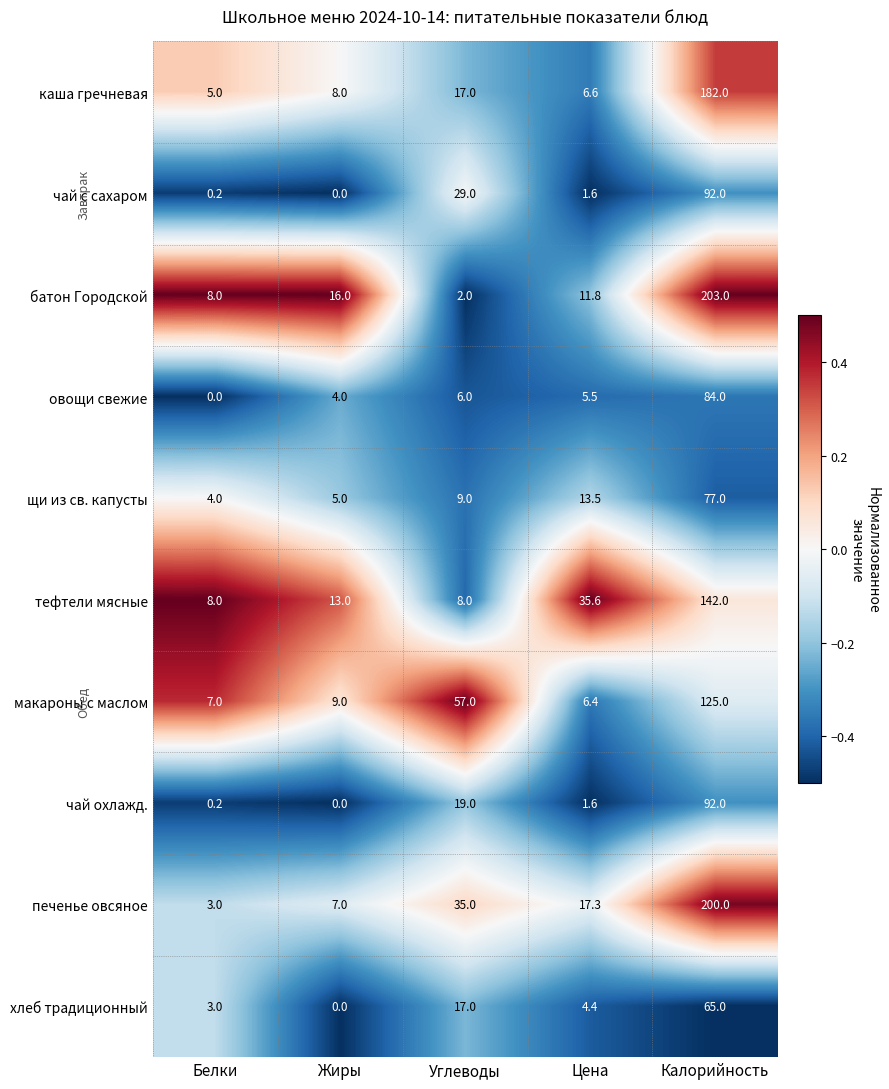

At which category is the sum across all series the highest?

Калорийность